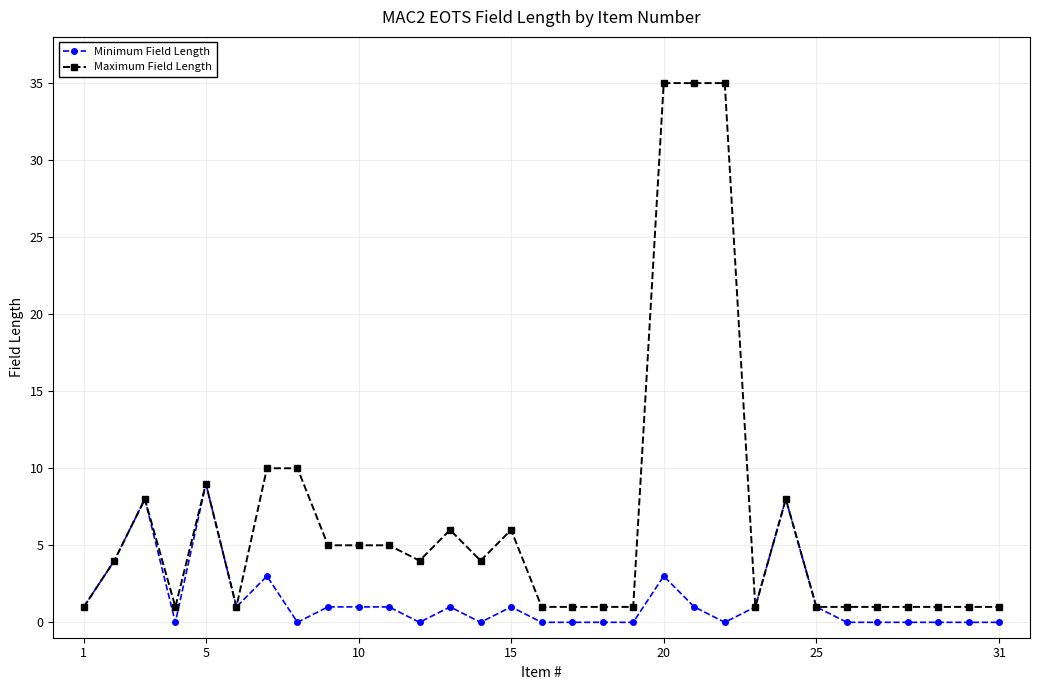

What is the lowest value of the Maximum Field Length series?

1